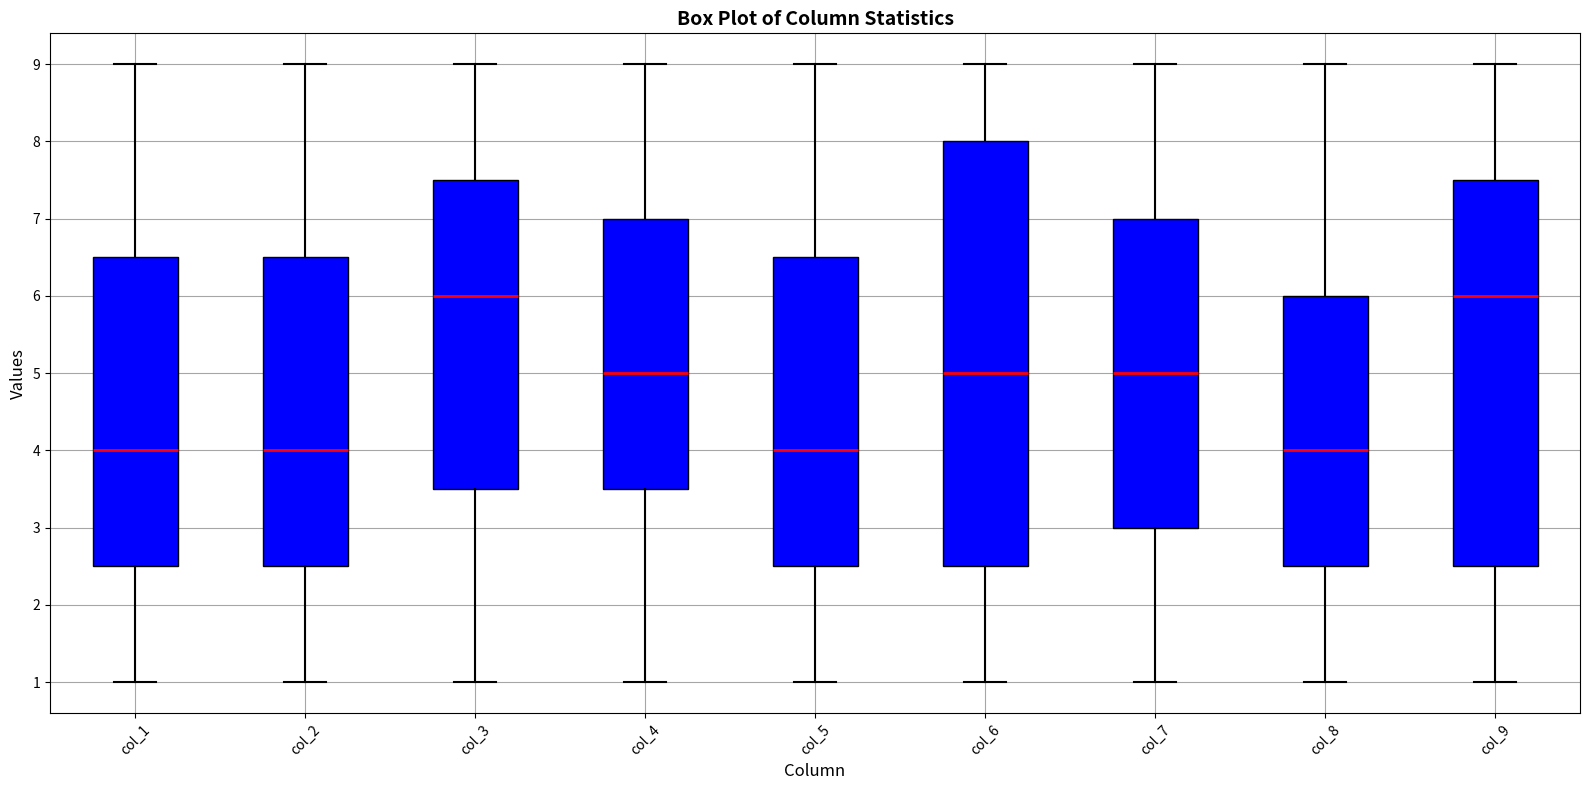

Reading left to right, read every box against the y-axis: the position of its median line, the range the box covers, and the ends of its whiskers. The values are not printed on the chart, so give them approximately, as read against the axis.

col_1: median 4.0, box 2.5 to 6.5, whiskers 1.0 to 9.0
col_2: median 4.0, box 2.5 to 6.5, whiskers 1.0 to 9.0
col_3: median 6.0, box 3.5 to 7.5, whiskers 1.0 to 9.0
col_4: median 5.0, box 3.5 to 7.0, whiskers 1.0 to 9.0
col_5: median 4.0, box 2.5 to 6.5, whiskers 1.0 to 9.0
col_6: median 5.0, box 2.5 to 8.0, whiskers 1.0 to 9.0
col_7: median 5.0, box 3.0 to 7.0, whiskers 1.0 to 9.0
col_8: median 4.0, box 2.5 to 6.0, whiskers 1.0 to 9.0
col_9: median 6.0, box 2.5 to 7.5, whiskers 1.0 to 9.0